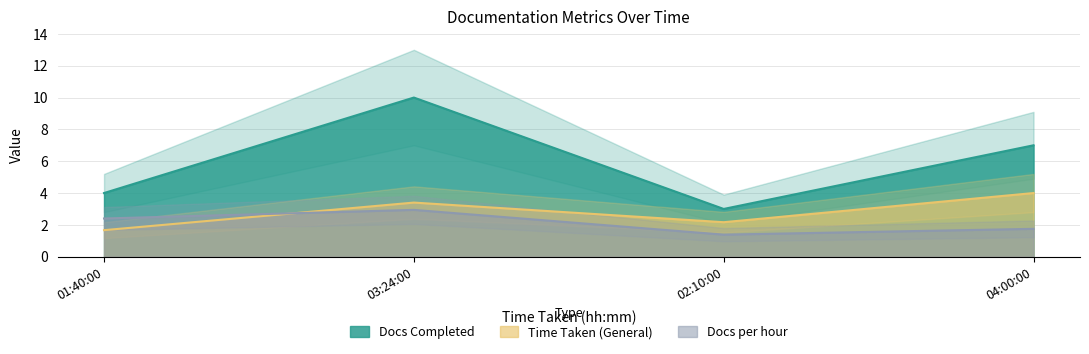

What is the difference between the Time Taken (Formatted General) values at 02:10:00 and 03:24:00?

1.2